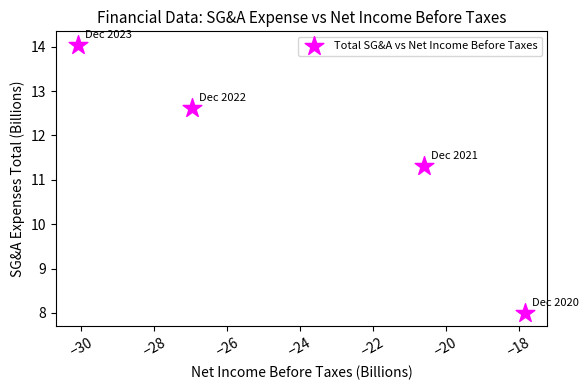

What Y value in the scatter plot is closest to 11?

11.3